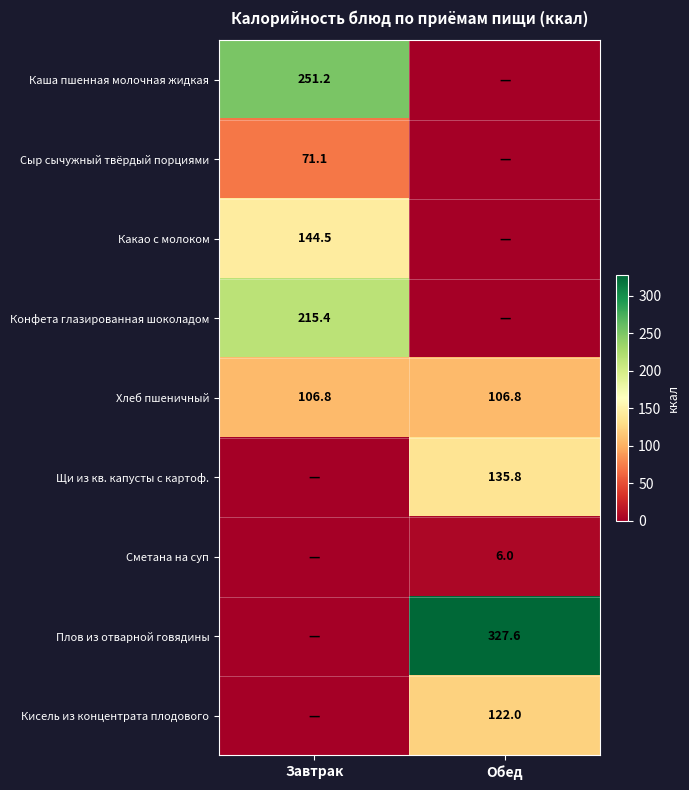

The value of Хлеб пшеничный at Обед is 47.1. True or false?

False